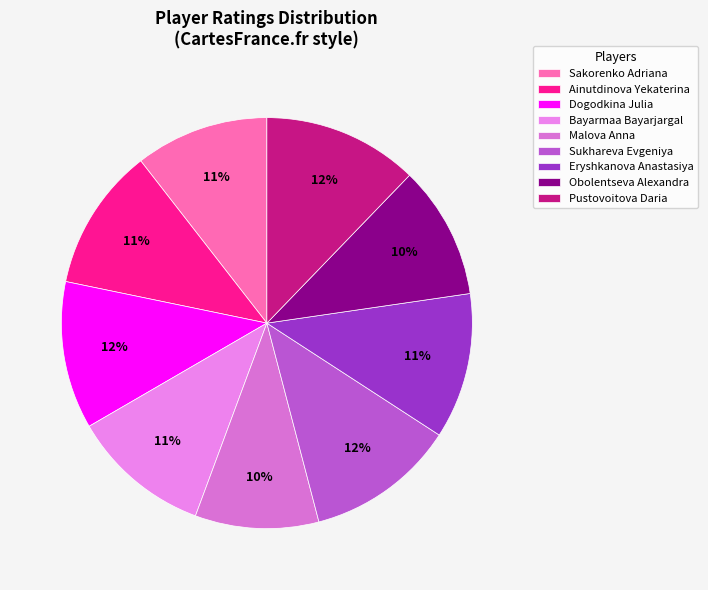

Which category has the smallest portion of the pie?

Malova Anna